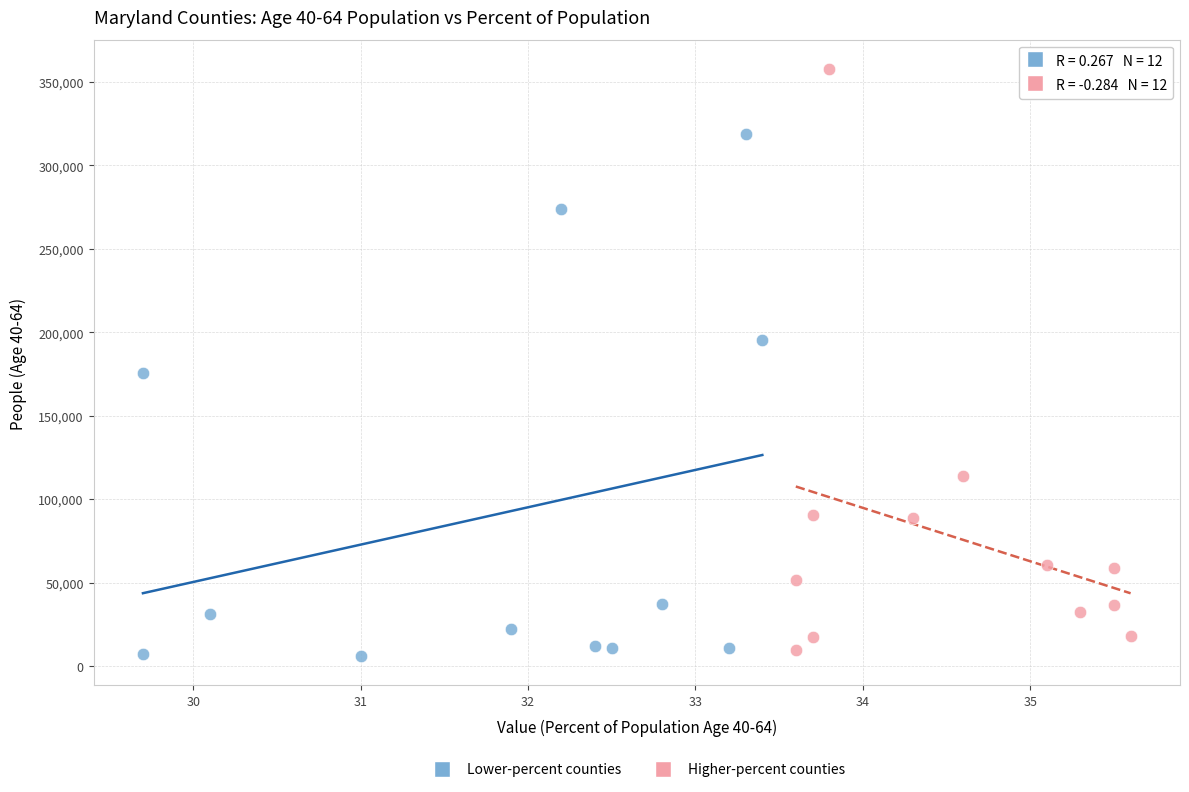

Which series reaches the maximum Y coordinate?

Higher-percent counties